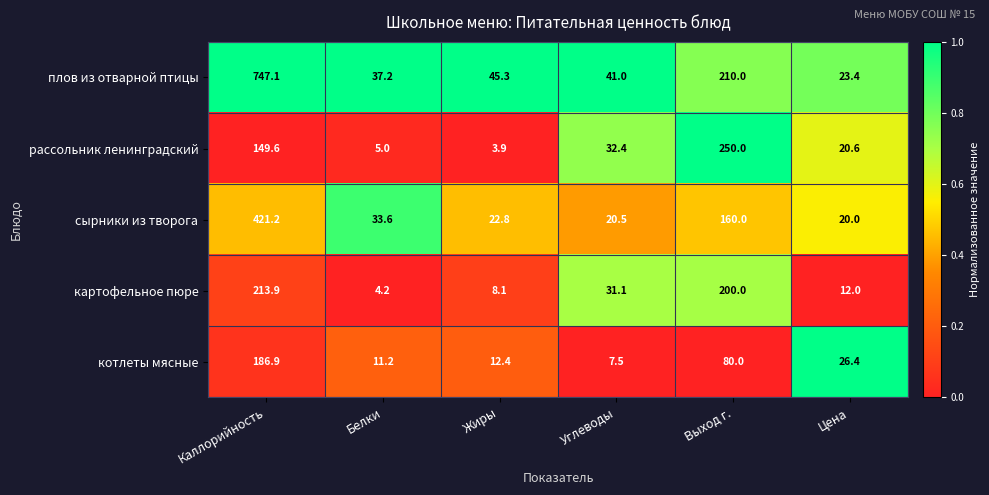

Is it true that плов из отварной птицы equals 161.7 at Каллорийность?

False